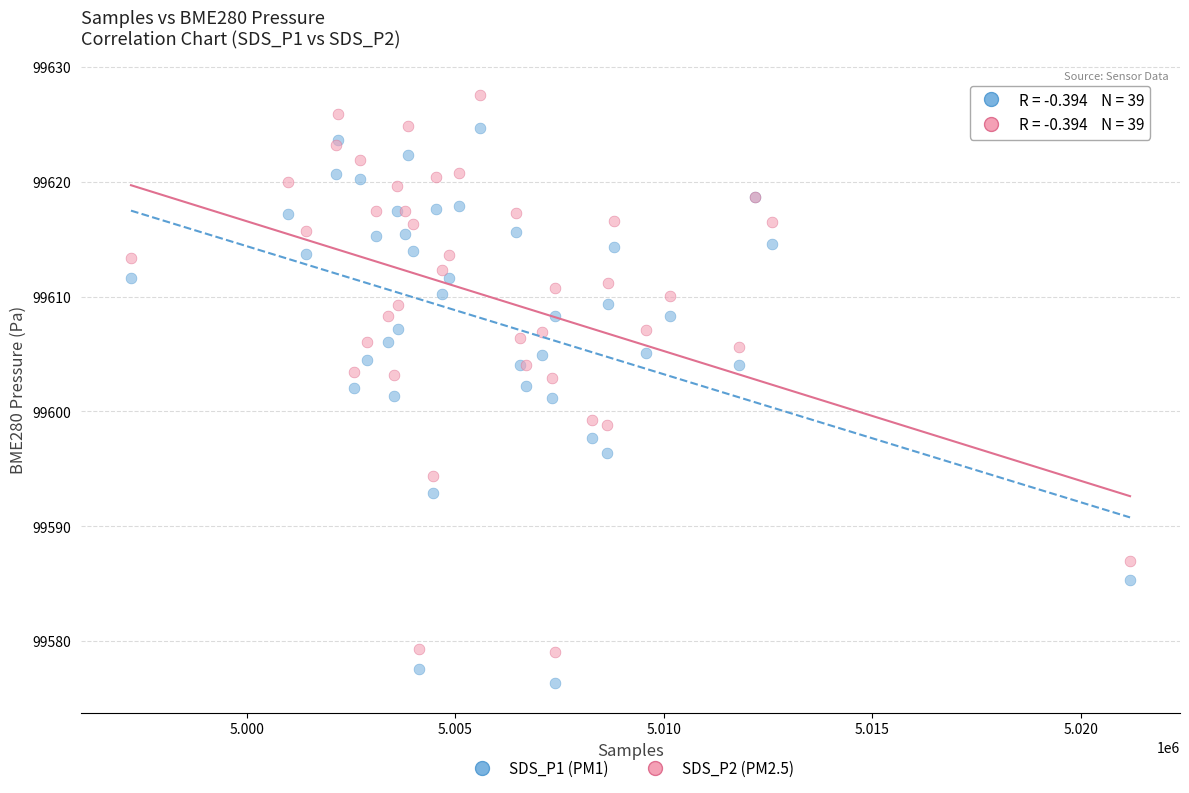

What is the X range (max minus min) for the scatter plot?

23959.0